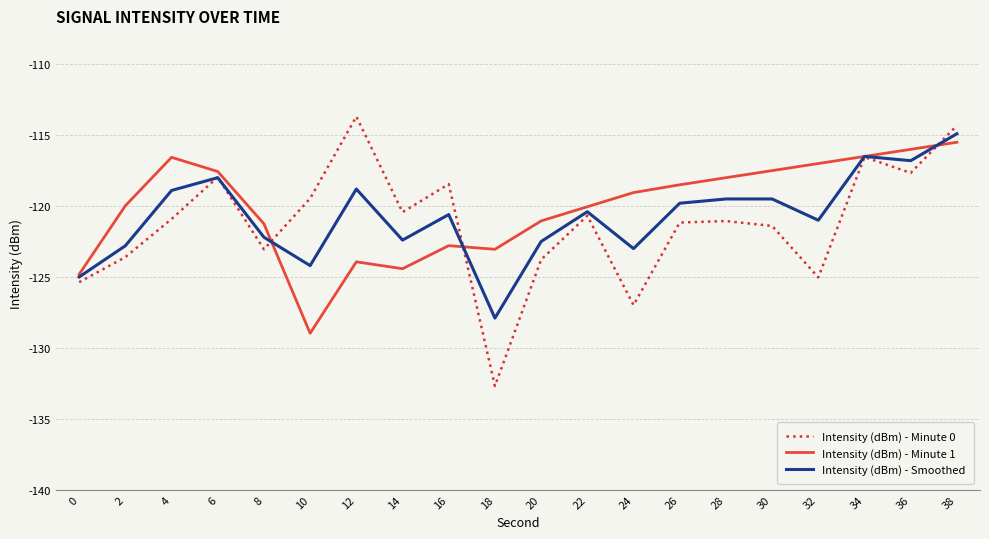

Count the number of data series in this chart.

3